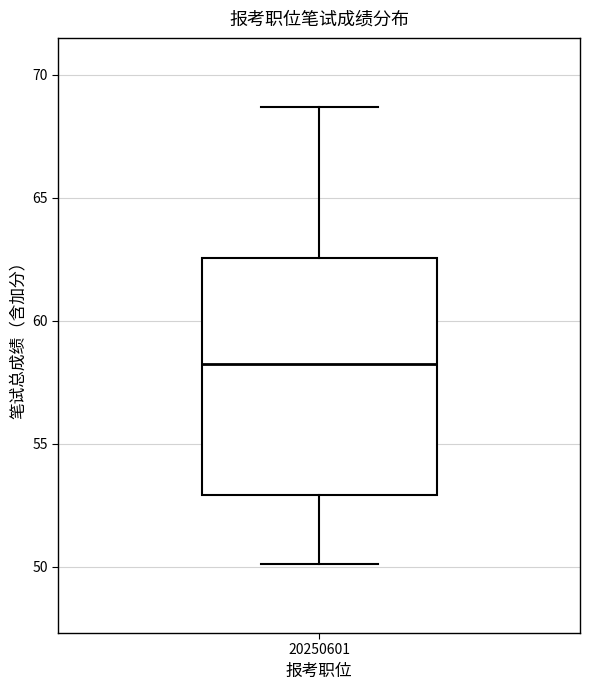

Transcribe this box plot: give where the median line is, the range the box spans, and where the two whiskers end, as read against the y-axis. The values are not printed on the chart, so give them approximately, as read against the axis.

median 58.0, box 53.0 to 62.5, whiskers 50.0 to 68.5